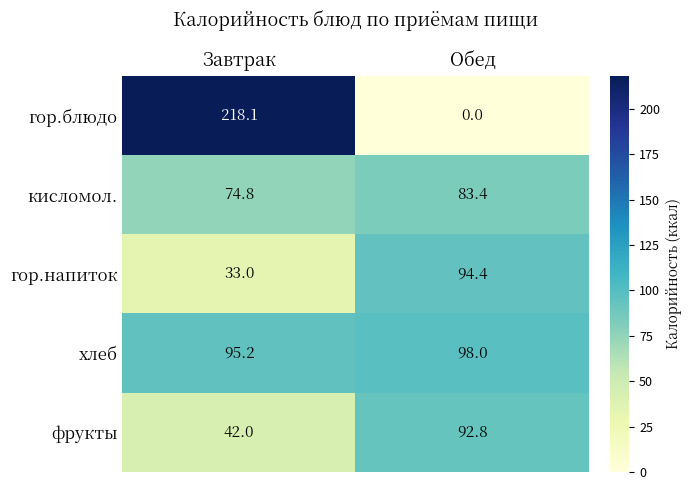

How many series are shown in this chart?

5